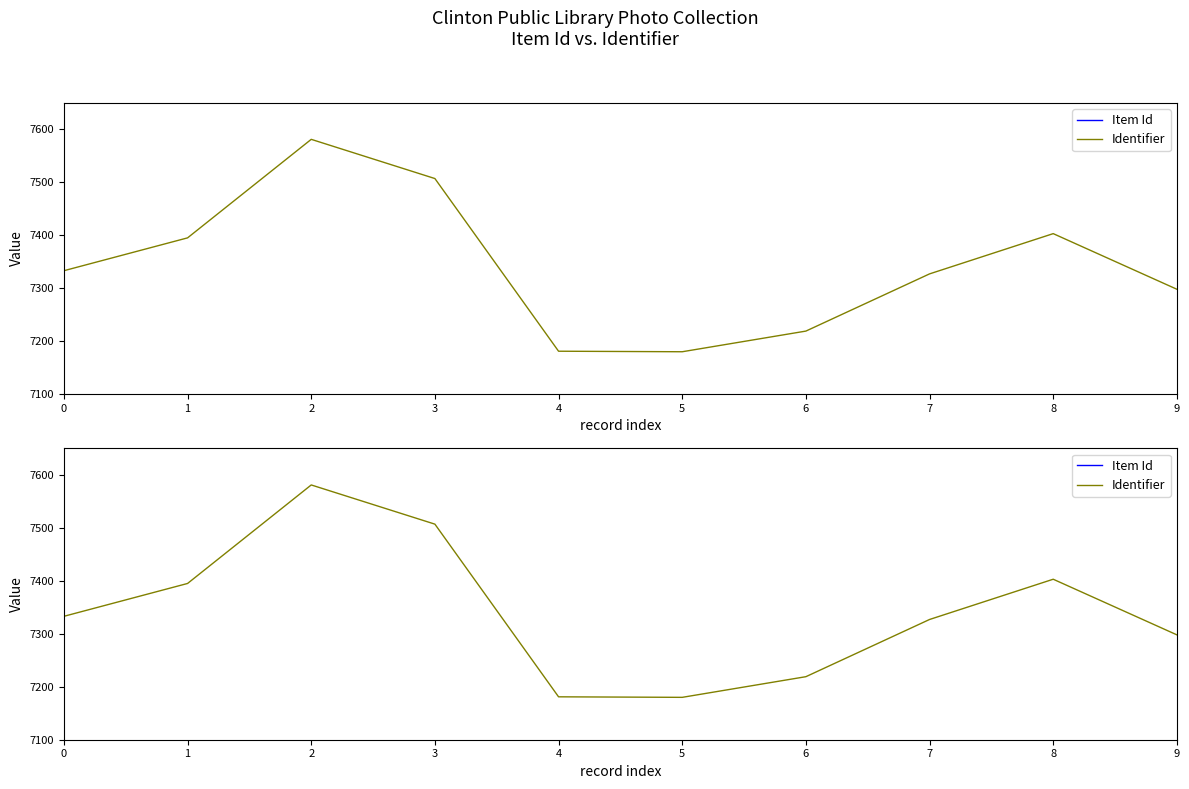

What is the sum of the Item Id values at 1 and 9?

219352